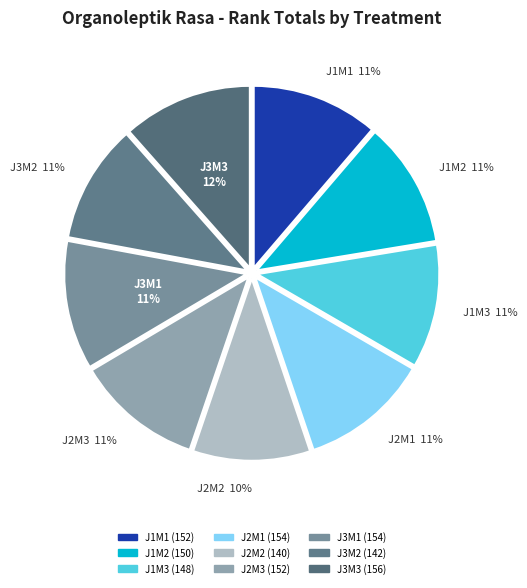

How many segments does this pie chart have?

9